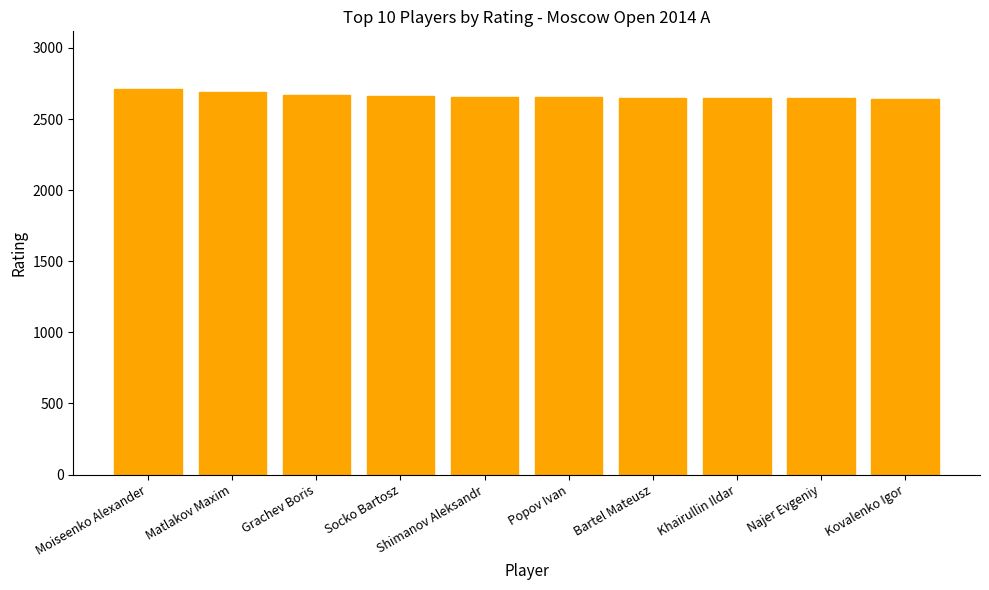

Approximately how many times larger is the value at Khairullin Ildar compared to Grachev Boris?

1.0